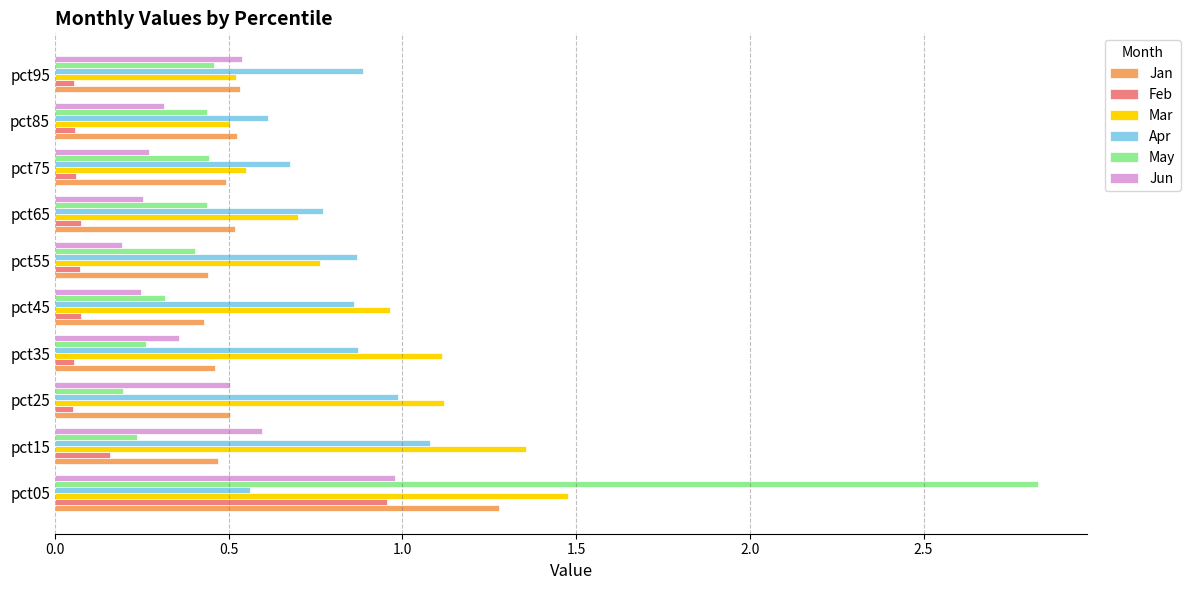

Which series has the largest range (max minus min)?

May